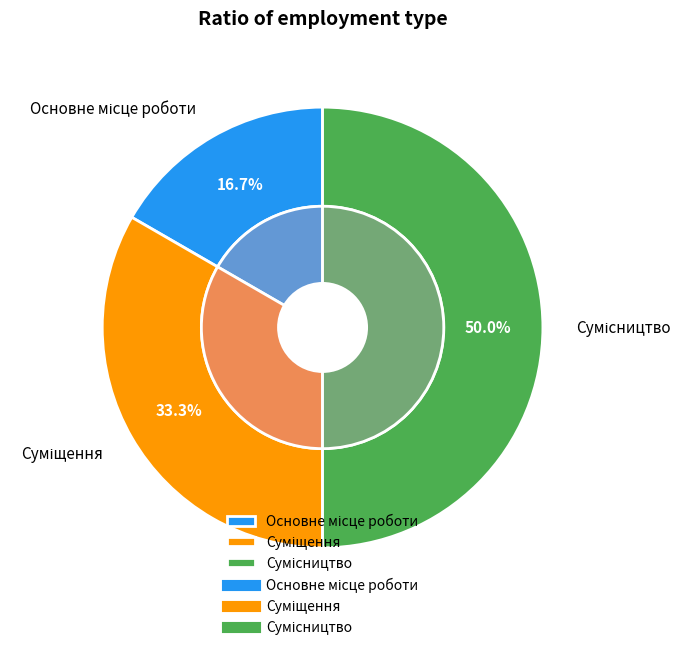

What is the total percentage of Суміщення and Сумісництво?

83.3%